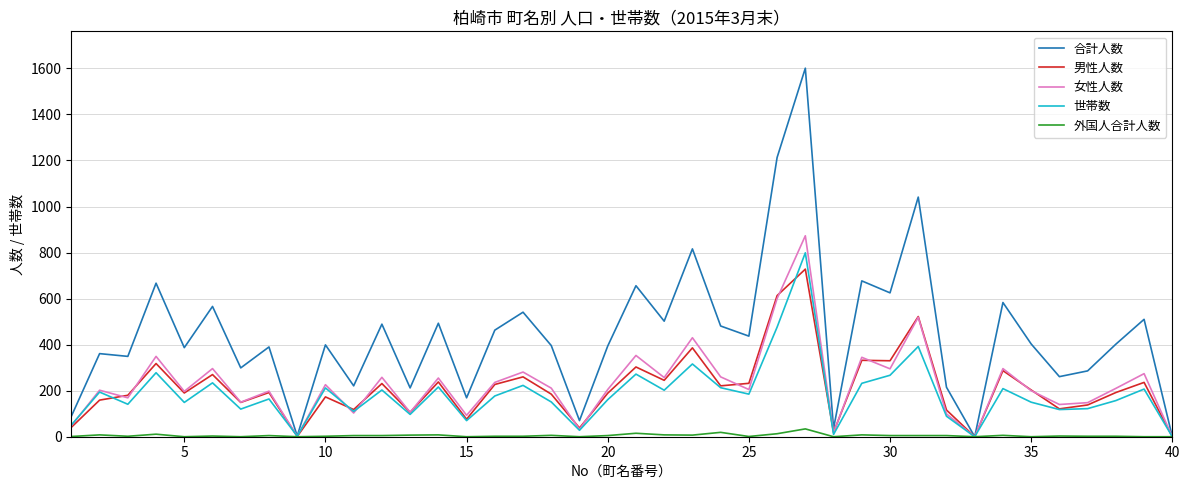

Rank the series by their maximum value, from lowest to highest.

外国人合計人数, 男性人数, 世帯数, 女性人数, 合計人数